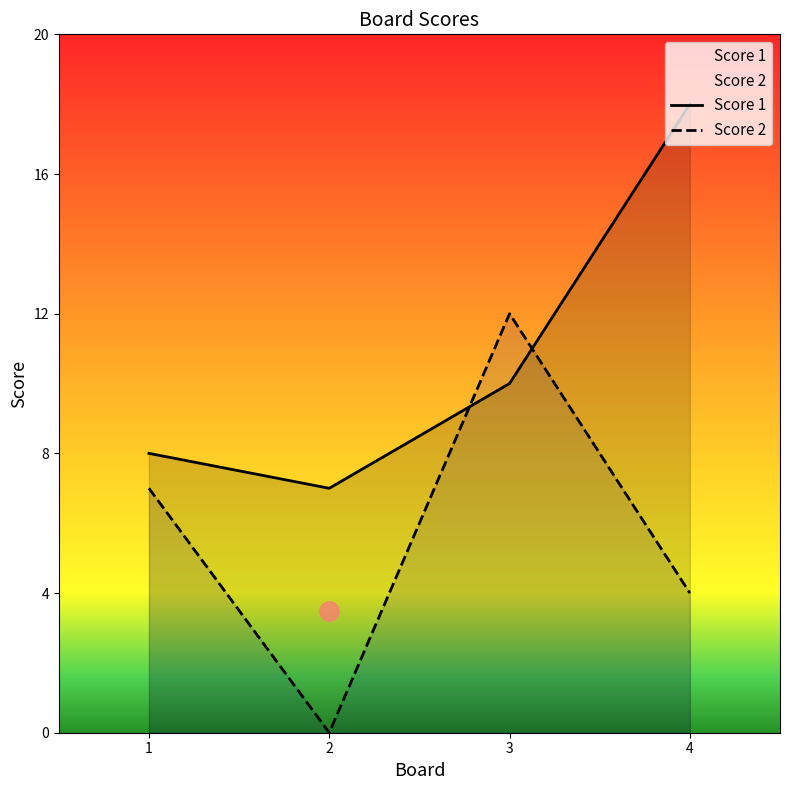

What is the value of the Score 1 point at the 4th from the left?

18